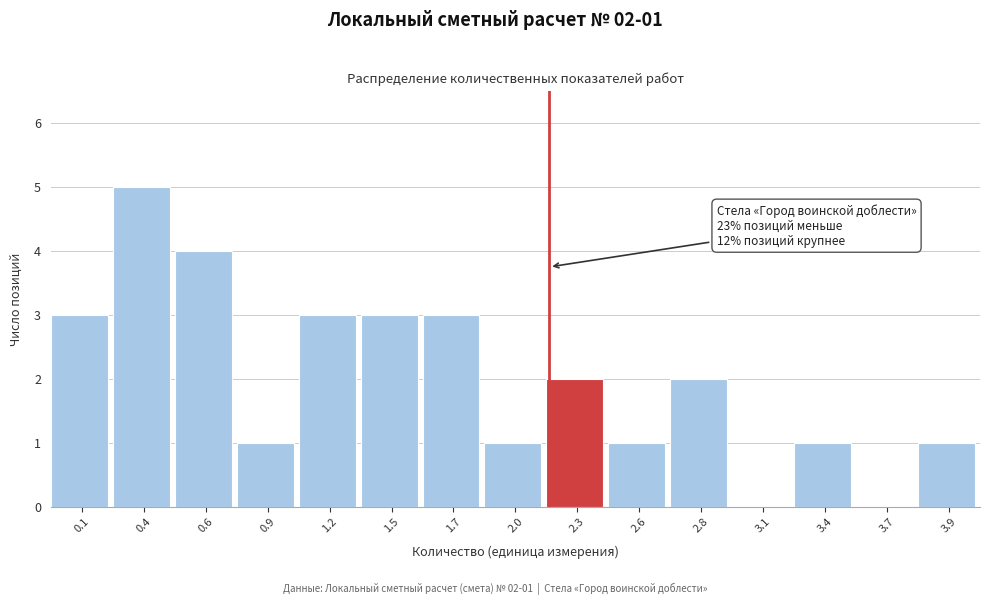

Reading left to right, list all the values displayed in this chart.

0.1=3	0.4=5	0.6=4	0.9=1	1.2=3	1.5=3	1.7=3	2.0=1	2.3=2	2.6=1	2.8=2	3.1=0	3.4=1	3.7=0	3.9=1